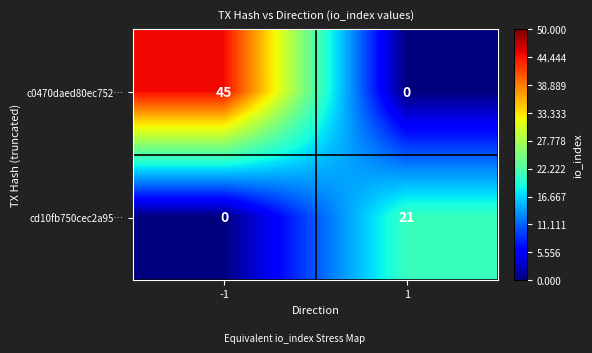

Rank the series at -1 from lowest to highest value.

cd10fb750cec2a95…, c0470daed80ec752…